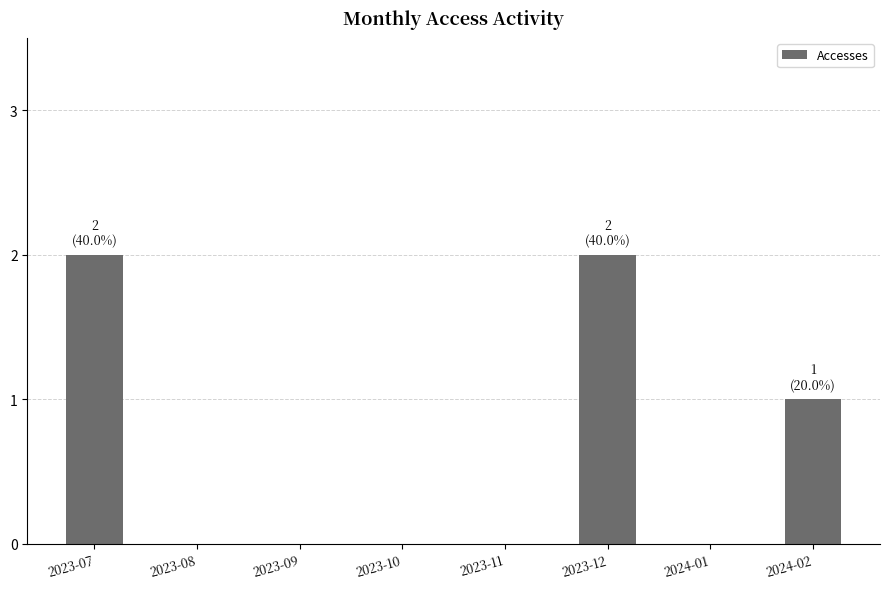

Which has a higher value, 2023-11 or 2023-12?

2023-12